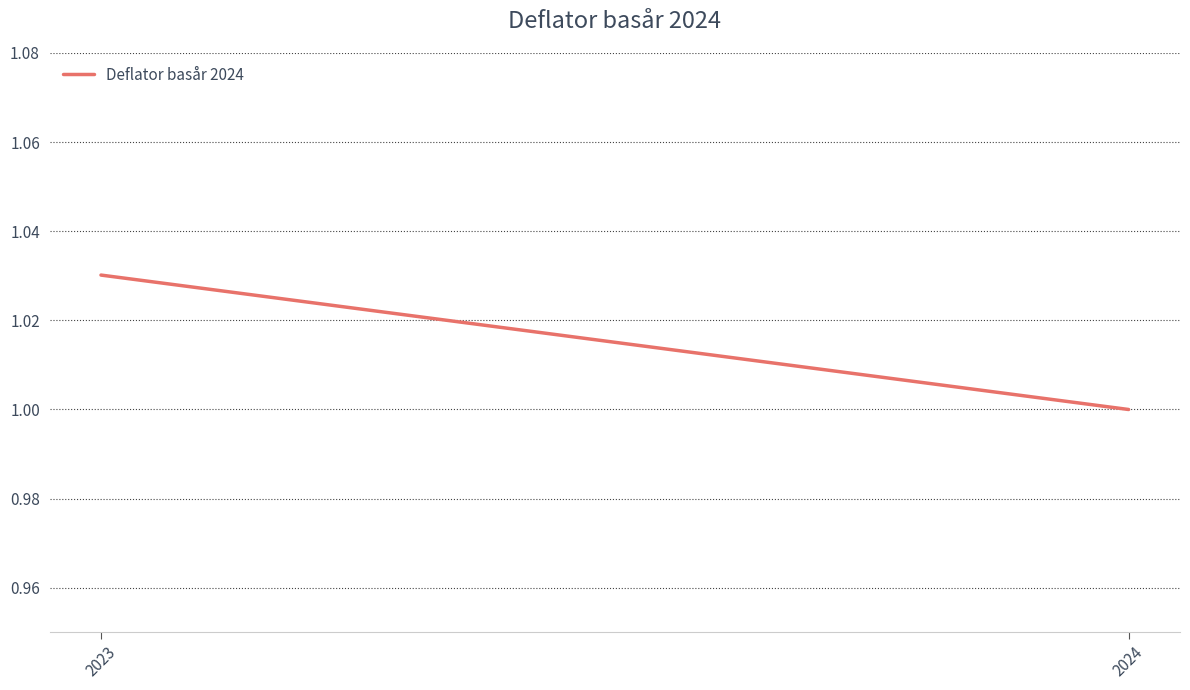

How many lines are shown in the chart?

1